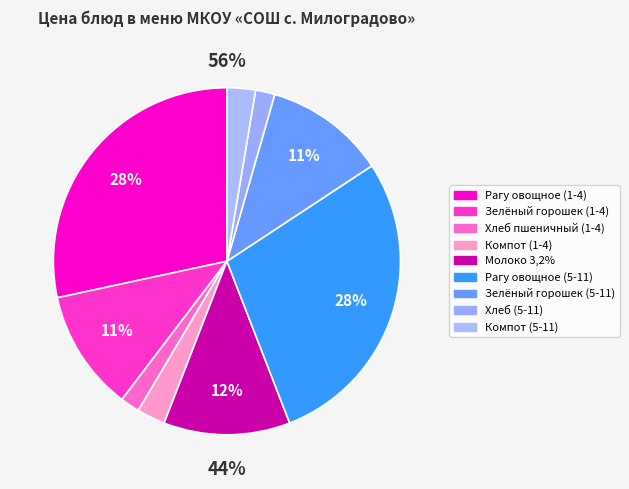

Combined, what portion of the pie is Рагу овощное (5-11) and Зелёный горошек (1-4)?

39.7%